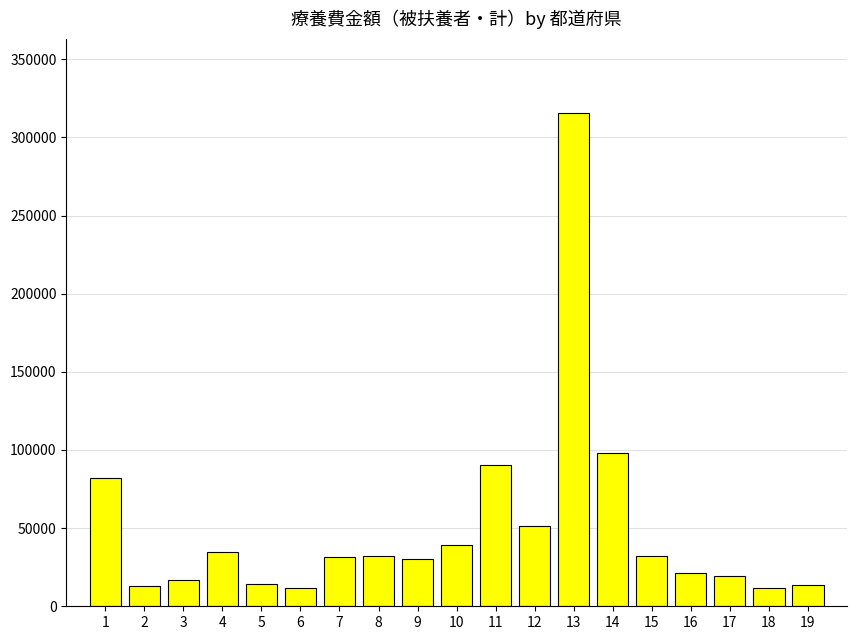

What is the difference between the second highest and minimum values?

86385.9